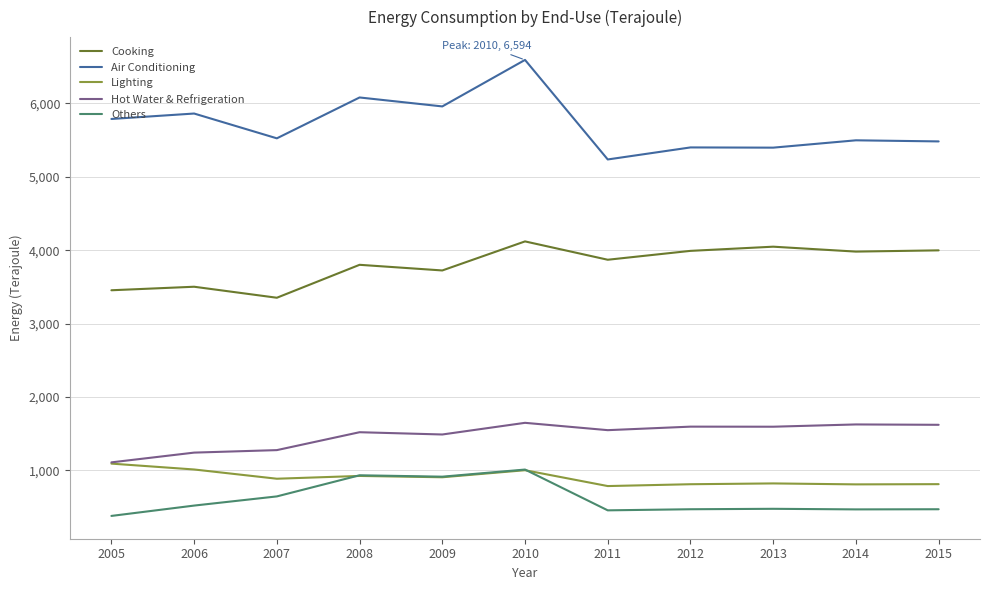

What is the difference between the second highest and second lowest values in the Lighting series?

203